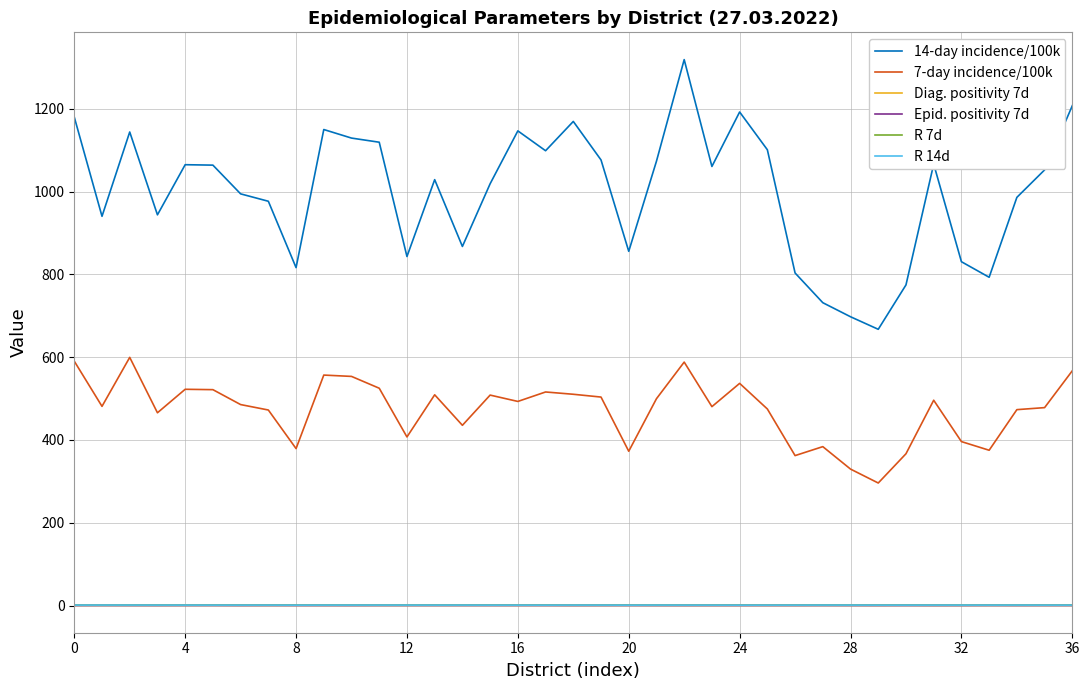

What is the lowest value of the 14-day incidence/100k series?

667.4